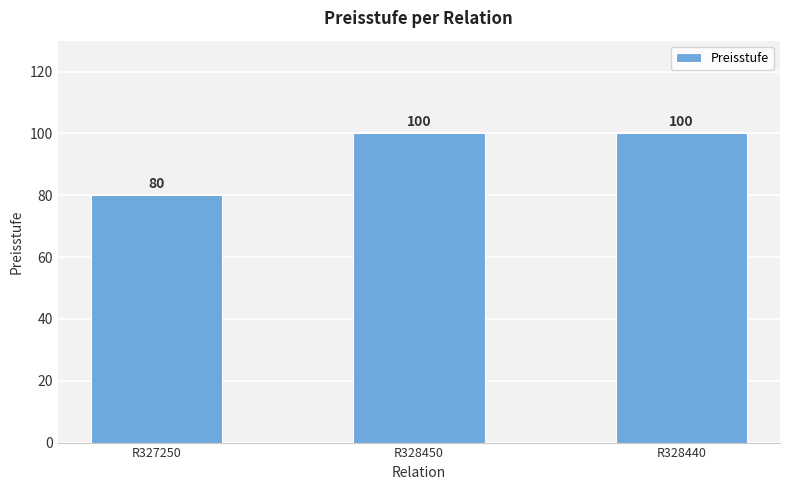

The chart shows a value of 135 at R328440. True or false?

False